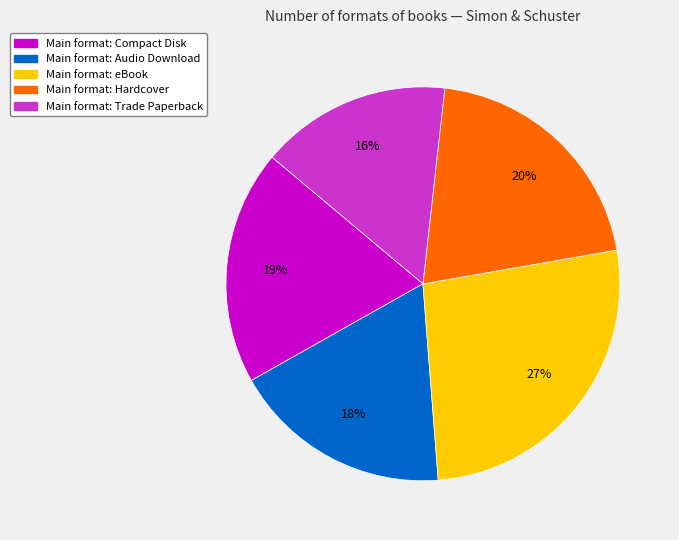

To the nearest percent, what is the difference between the largest and smallest slice percentages?

11%